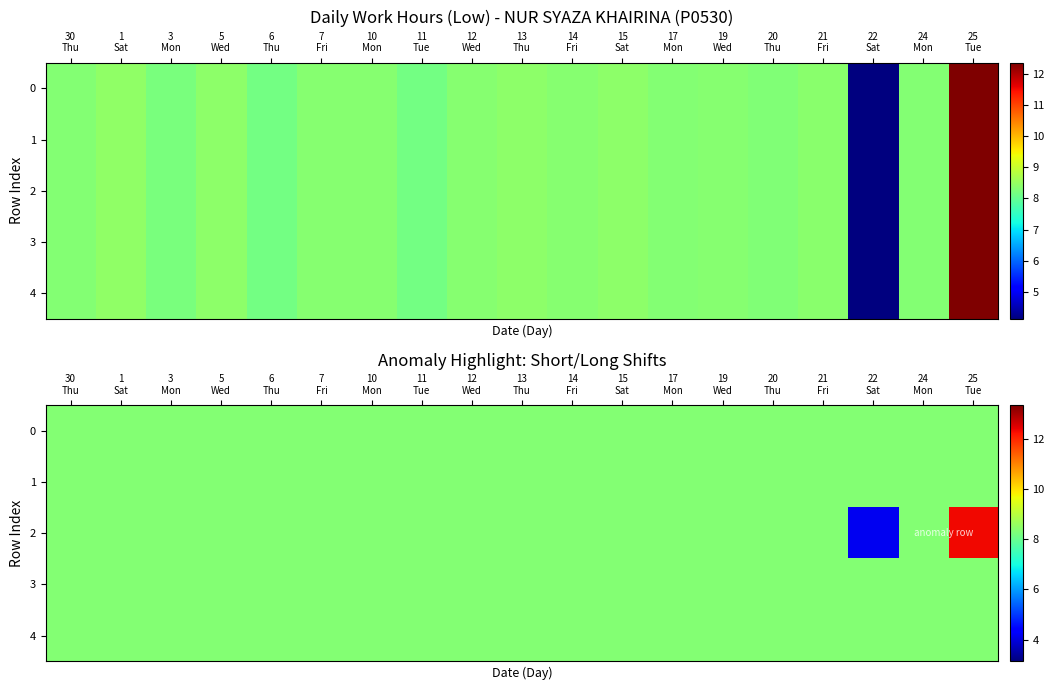

At which category does the chart reach its peak across all series?

25
Tue